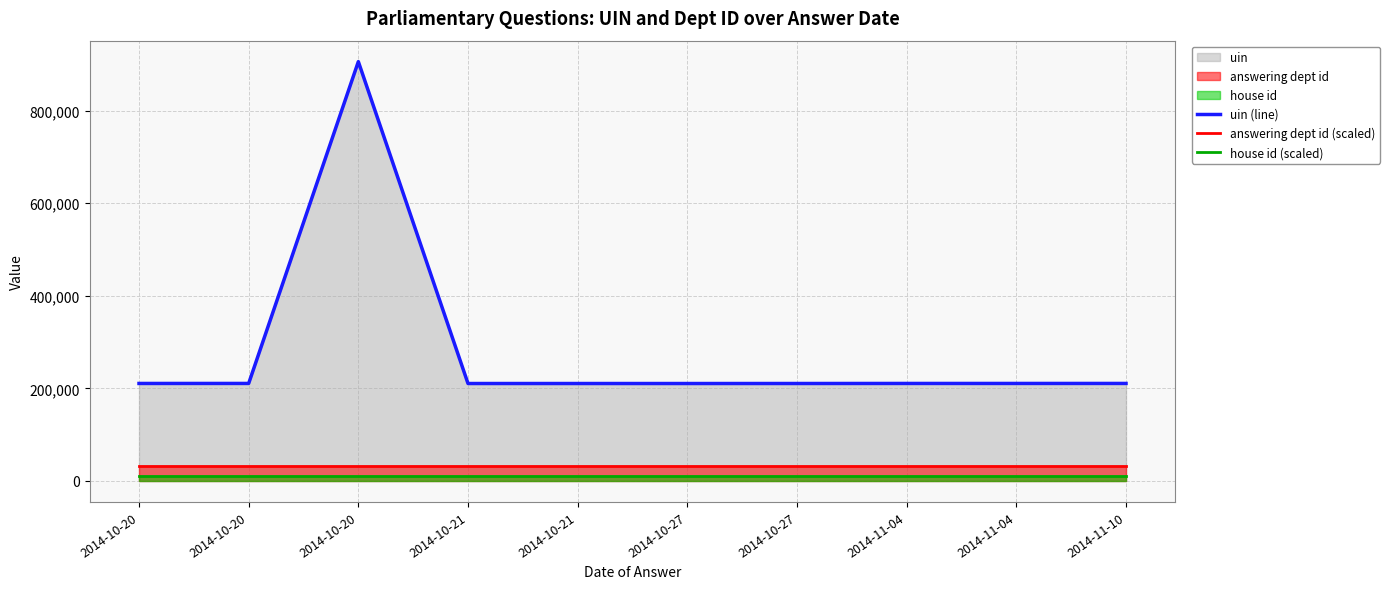

How many series are shown in this chart?

3